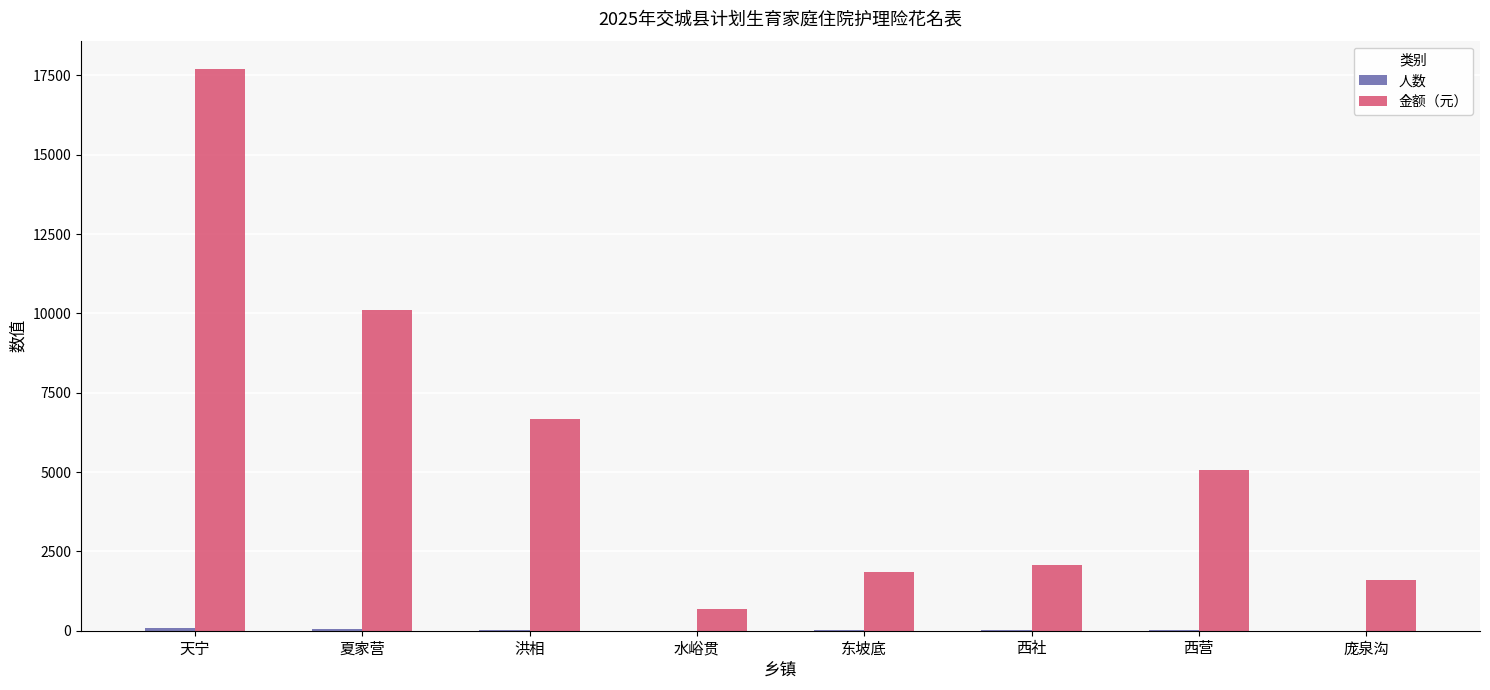

At which category is the sum across all series the highest?

天宁